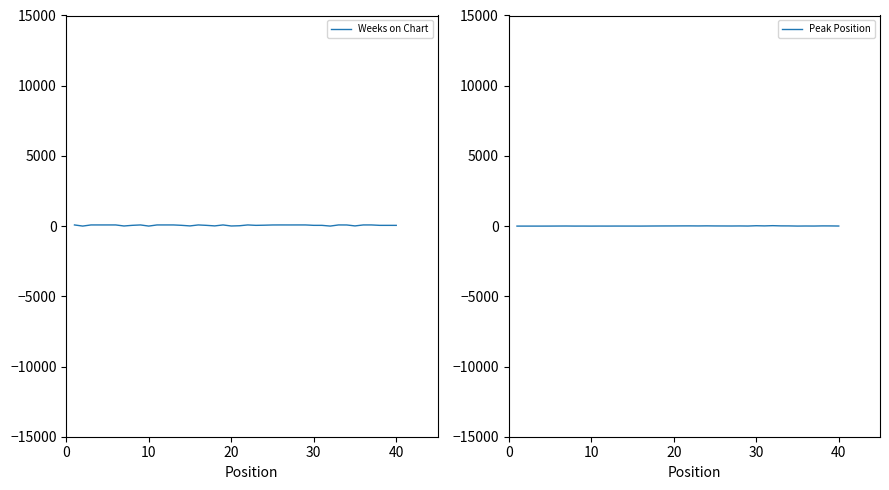

Which series has the largest total across all categories?

Weeks on Chart